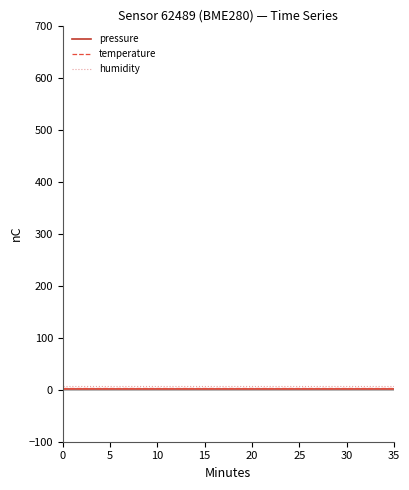

Does the chart display data point markers on the line(s)?

No